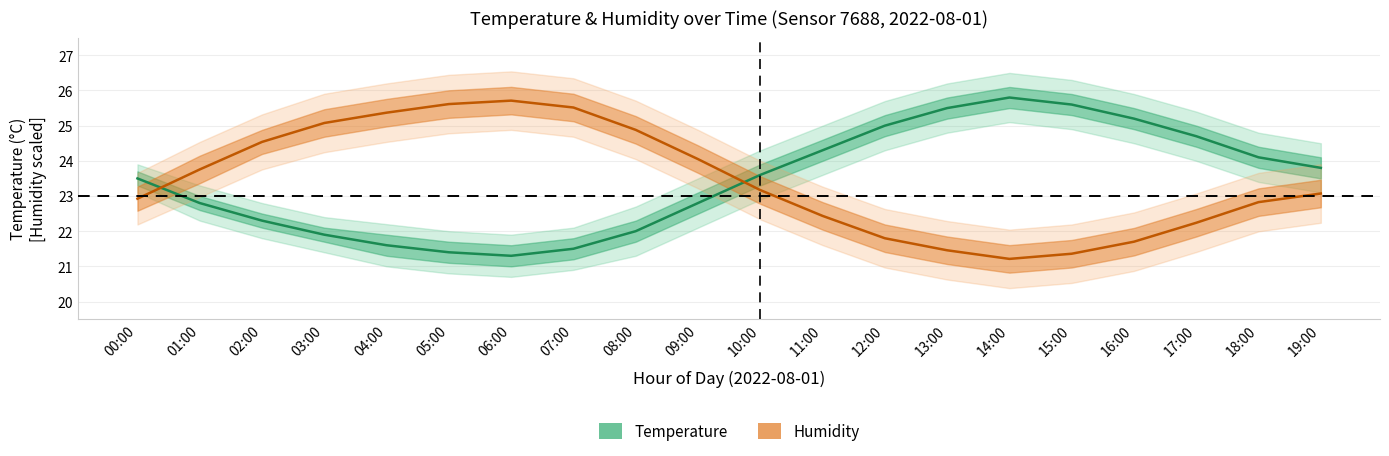

Does the chart have visible grid lines?

Yes